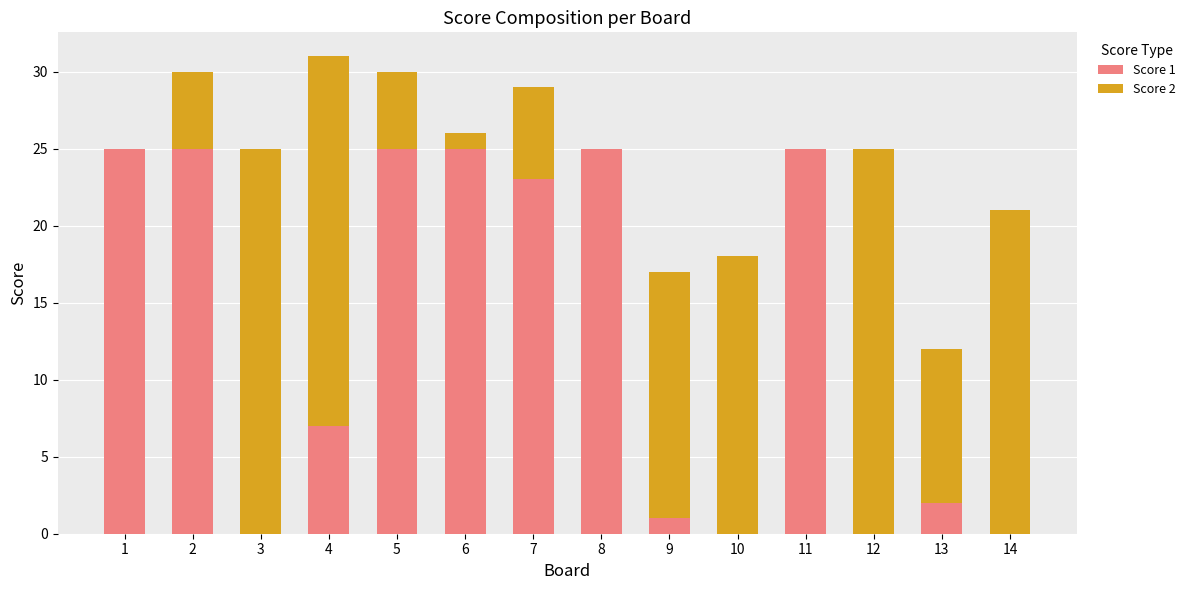

True or false: Score 1 has a value of 14 at 1.

False